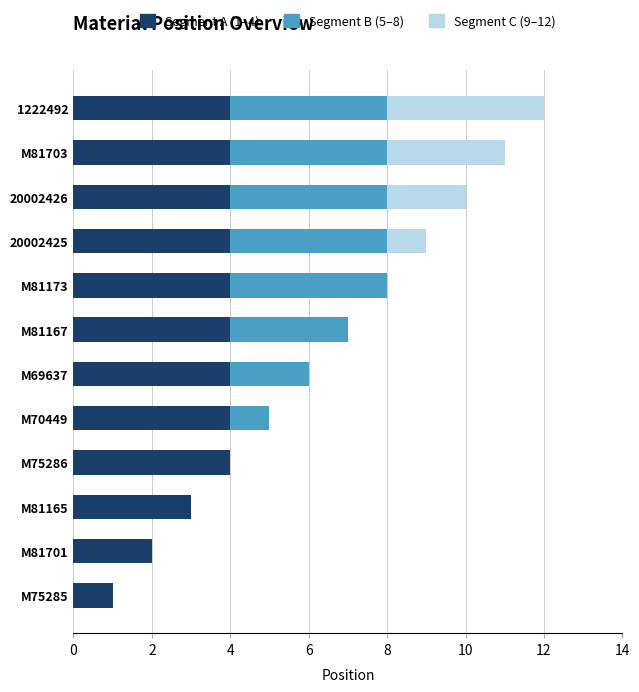

At which category is the sum across all series the highest?

1222492